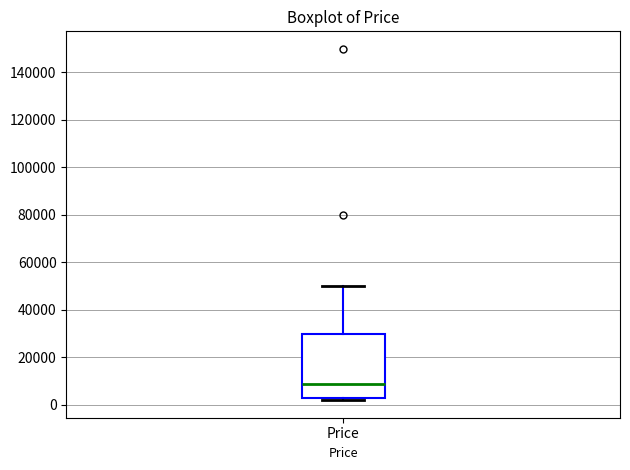

Where is the upper edge of the box for Price on the y-axis? The values are not printed on the chart, so give them approximately, as read against the axis.

30000